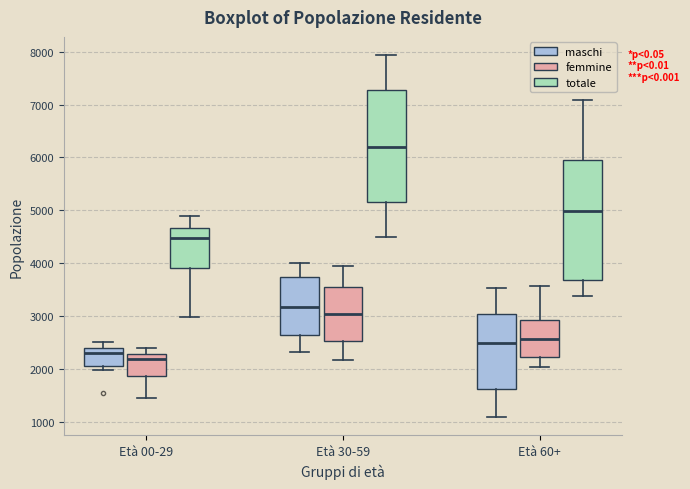

Where is the lower edge of the box for Età 30-59 (maschi) on the y-axis? The values are not printed on the chart, so give them approximately, as read against the axis.

2600